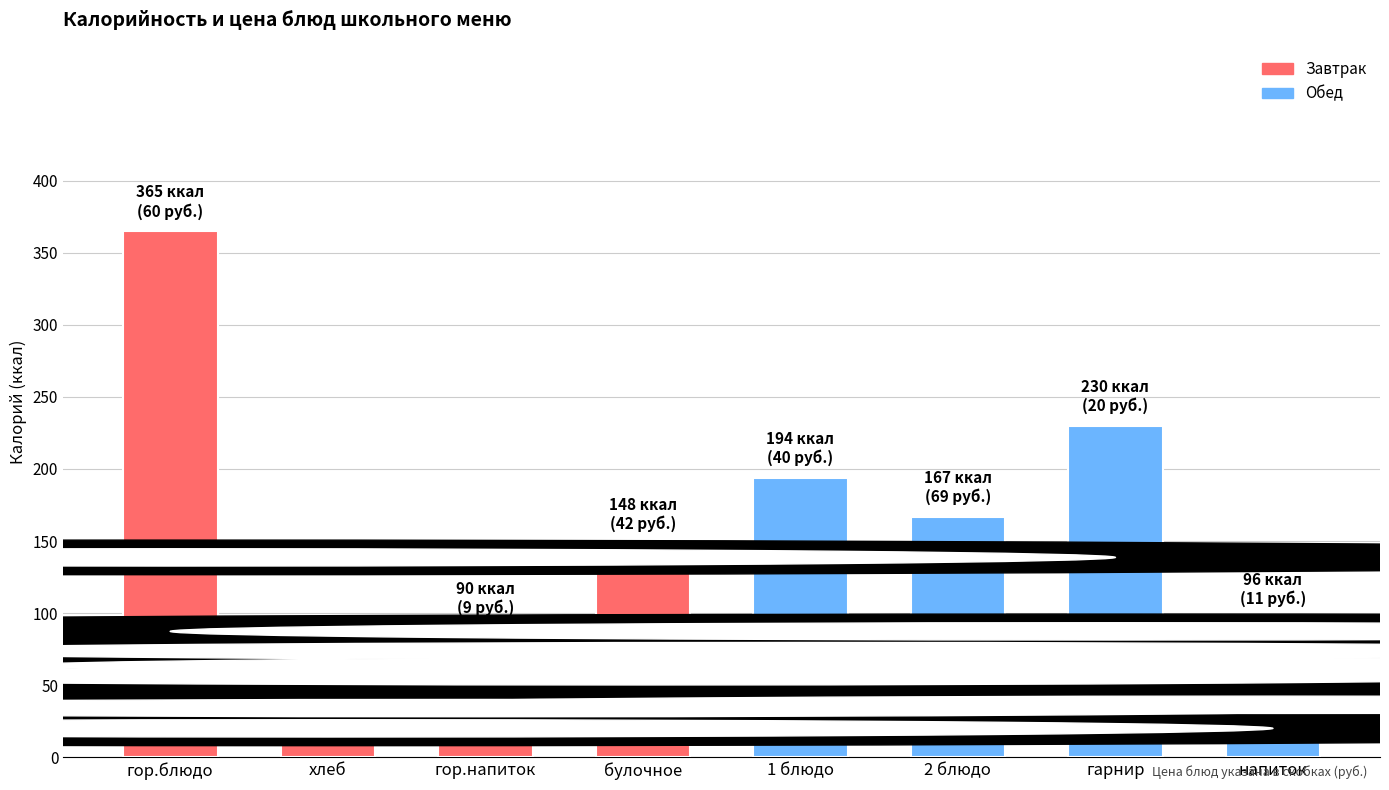

What is the value of the 2nd bar from the left?

53